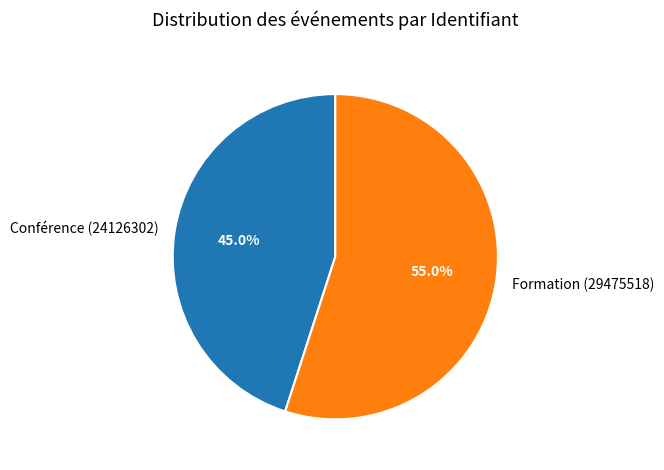

Which slice is the smallest?

Conférence (24126302)